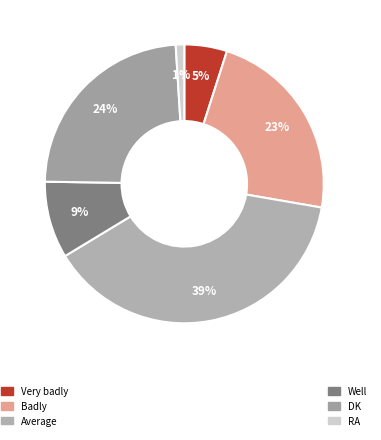

Count the number of slices in the pie.

6